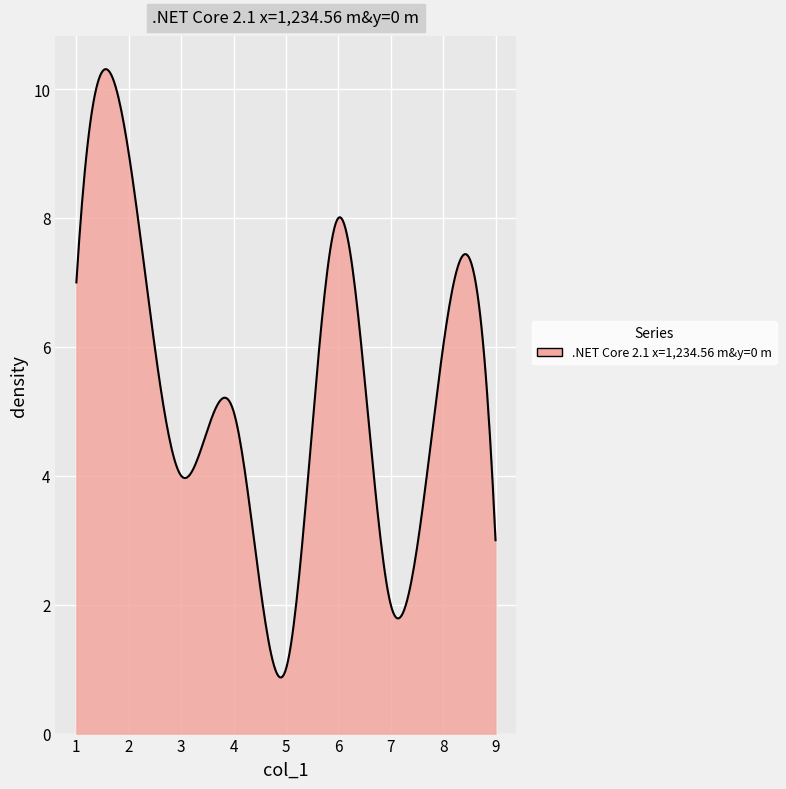

What is the maximum value shown in the chart?

10.3